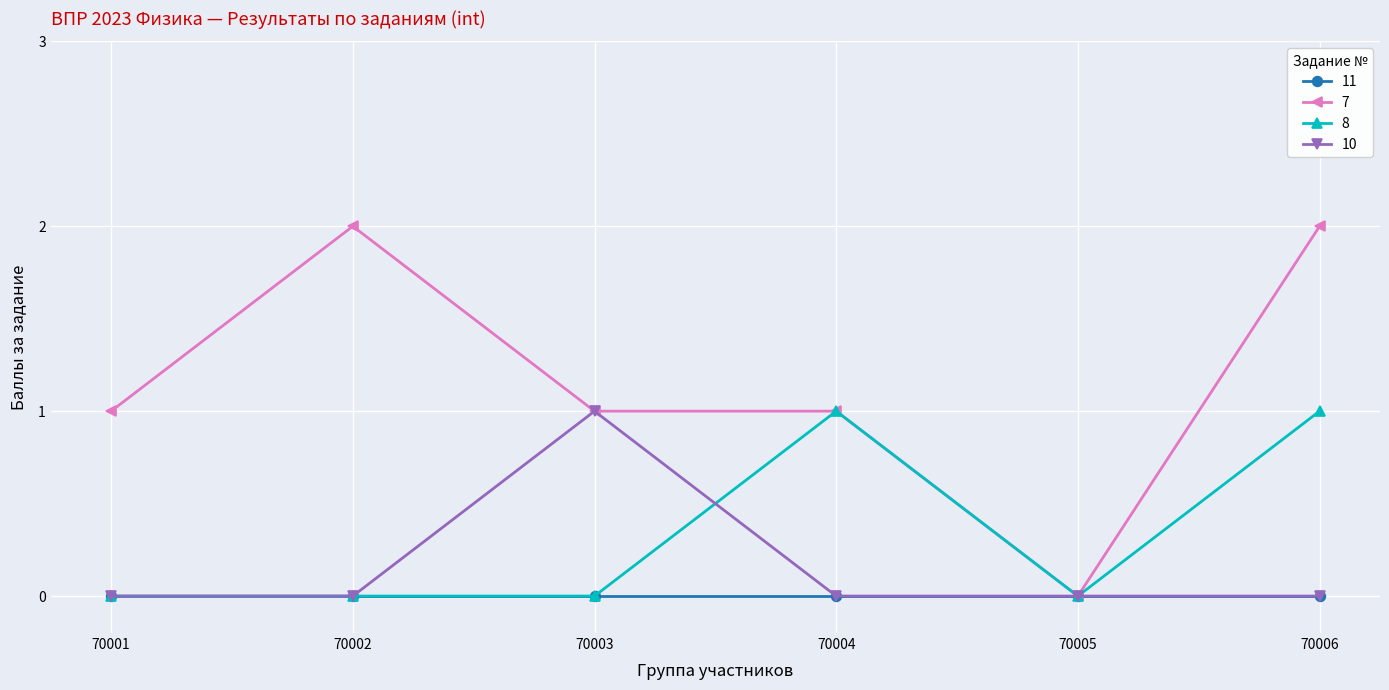

What is the spread (max minus min) of values at 70004?

1